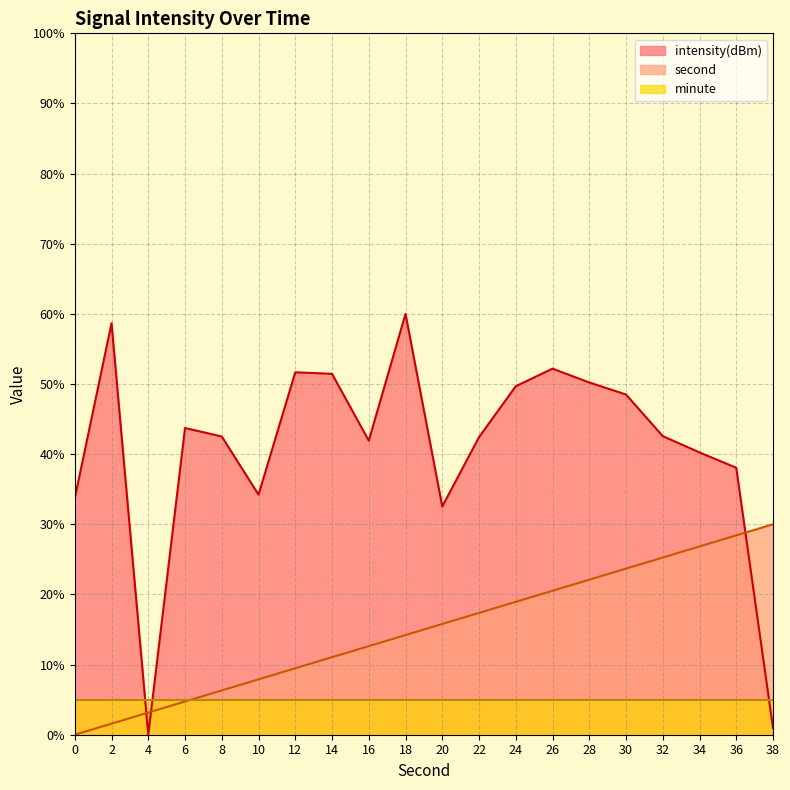

Is the value of minute at 28 greater than the value of intensity(dBm) at 0?

No